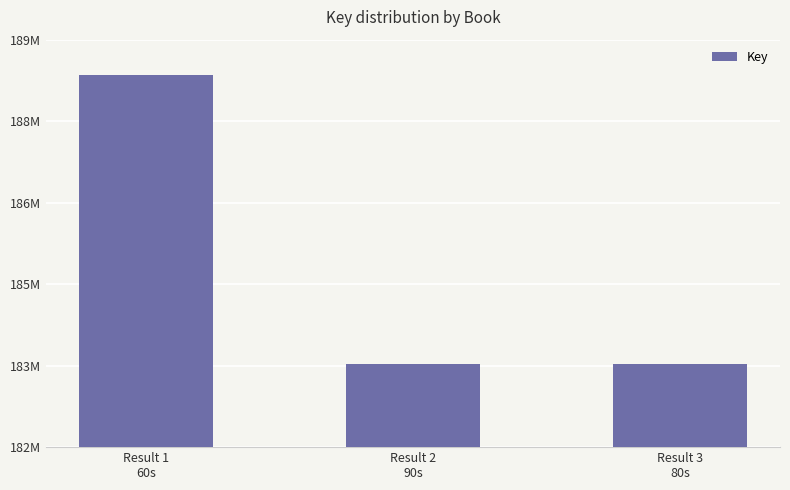

What is the smallest value displayed?

183420608